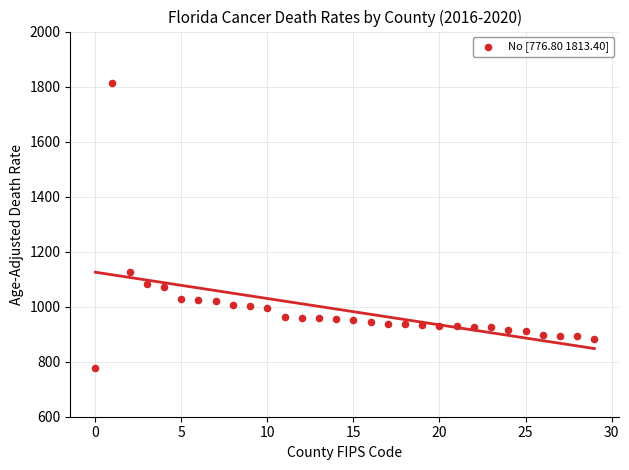

What Y value in the scatter plot is closest to 1295?

1127.6